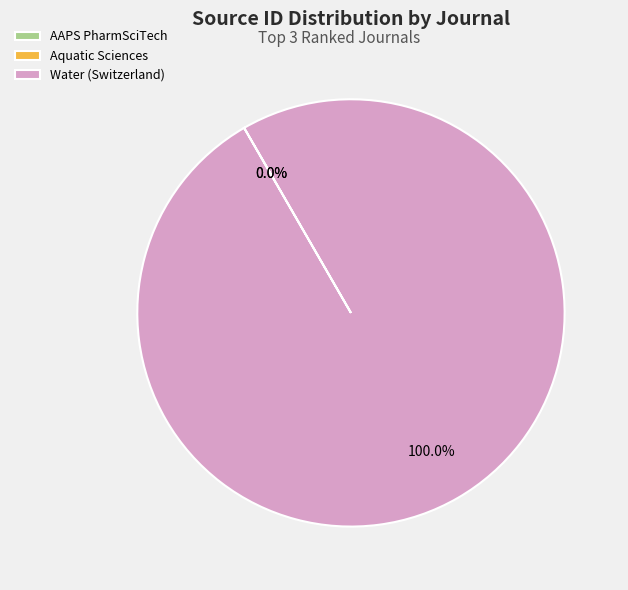

Which slice represents more than half of the pie?

Water (Switzerland)